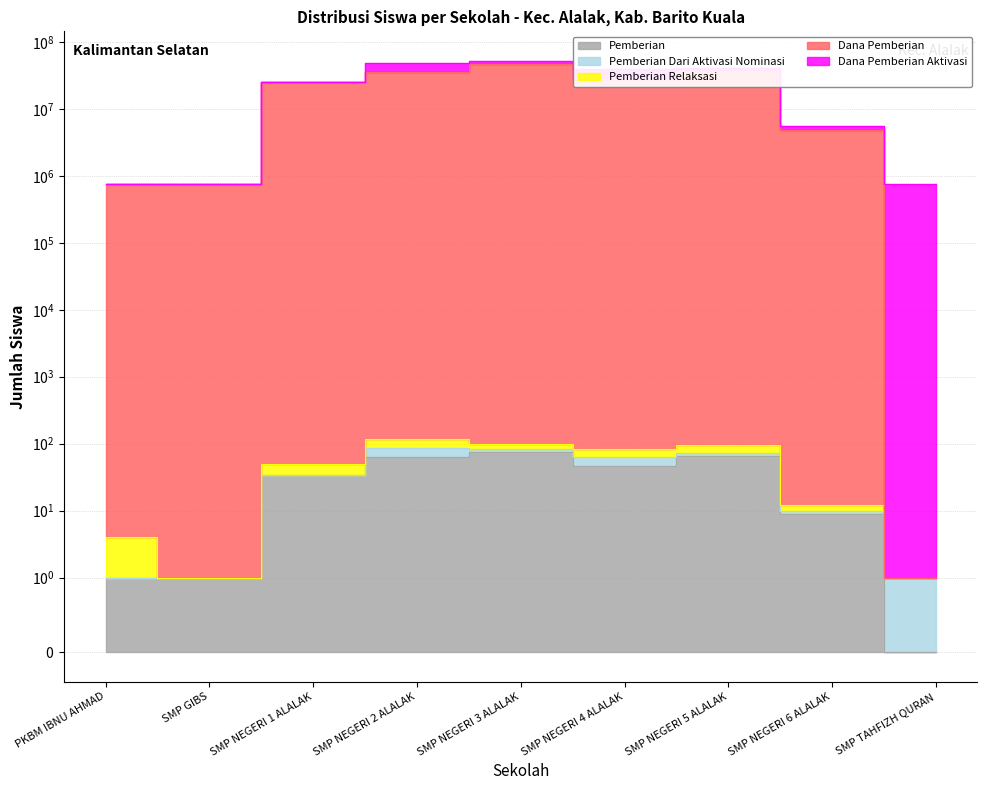

What is the difference between the Pemberian Relaksasi values at SMP NEGERI 2 ALALAK and SMP TAHFIZH QURAN?

32